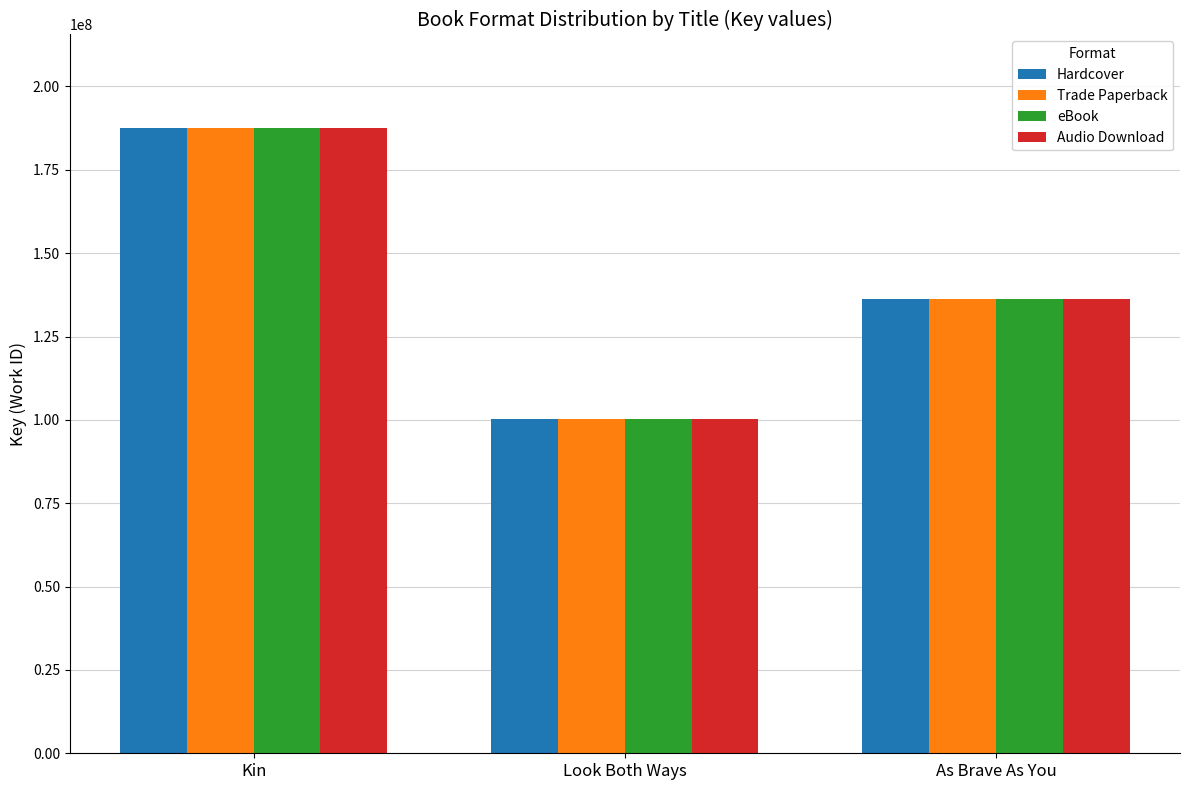

At which category is the sum across all series the highest?

Kin